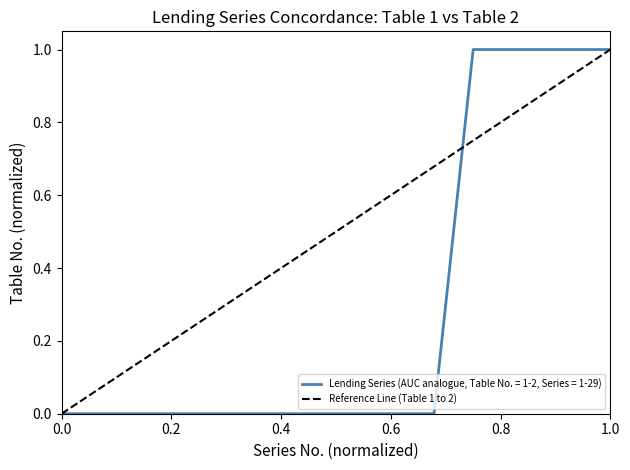

How many values exceed 0?

8